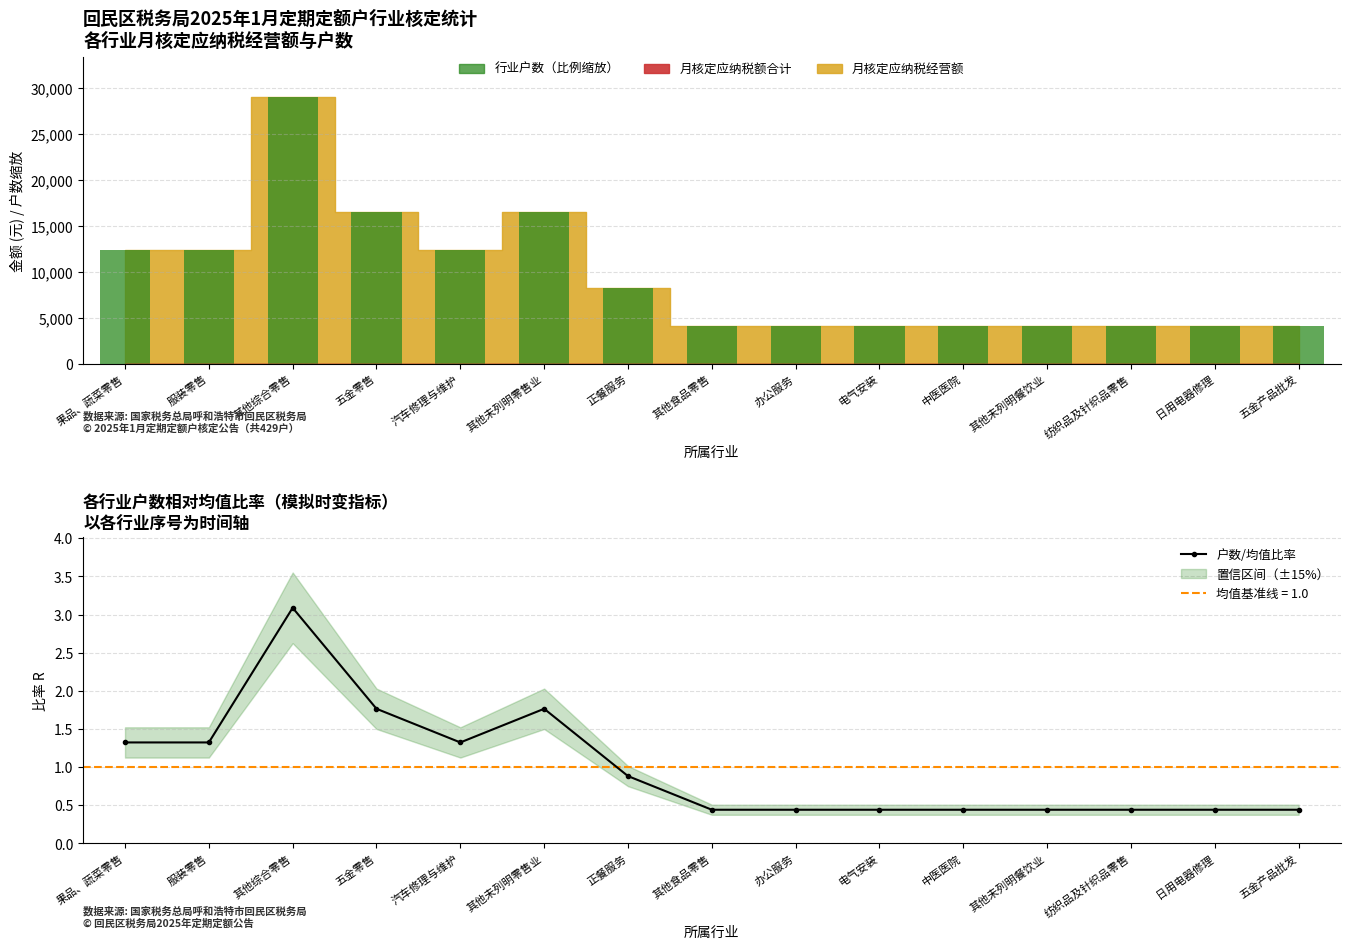

List the series in order of their overall mean, highest first.

行业户数（比例缩放）, 户数/均值比率